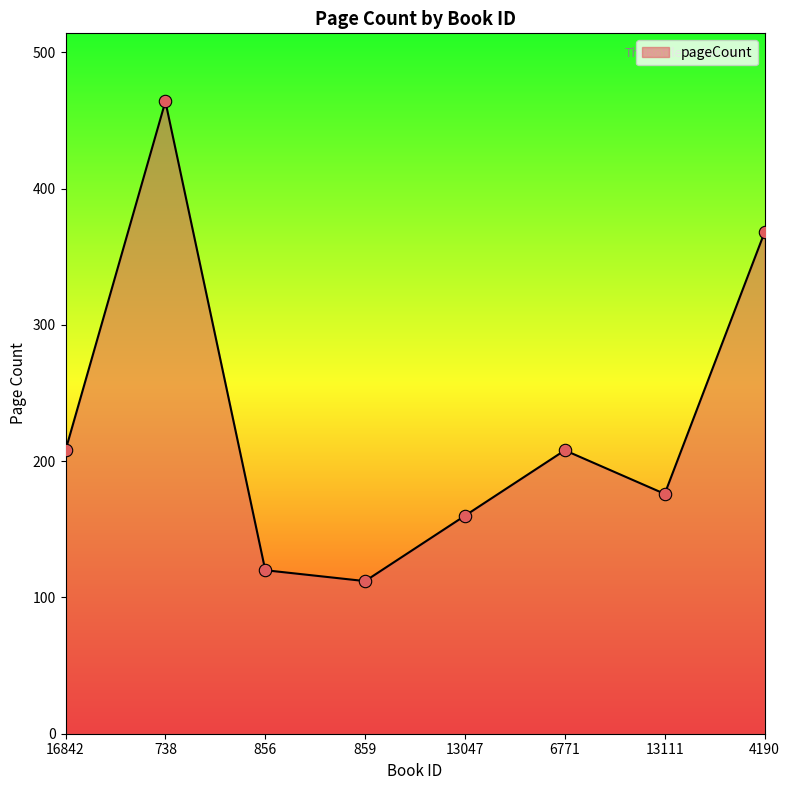

What is the change in value from 13047 to 4190?

+208